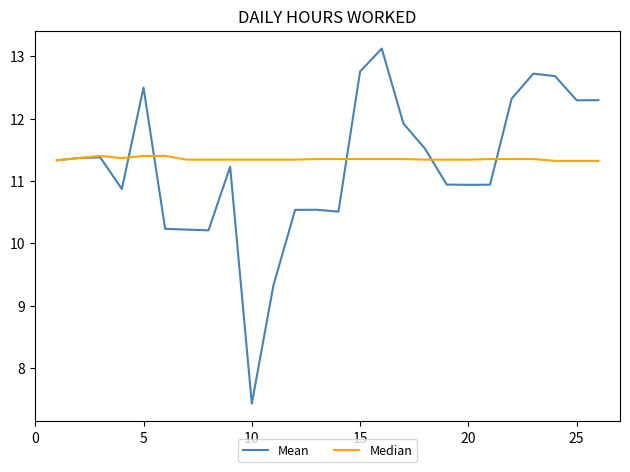

What is the smallest value displayed?

7.4